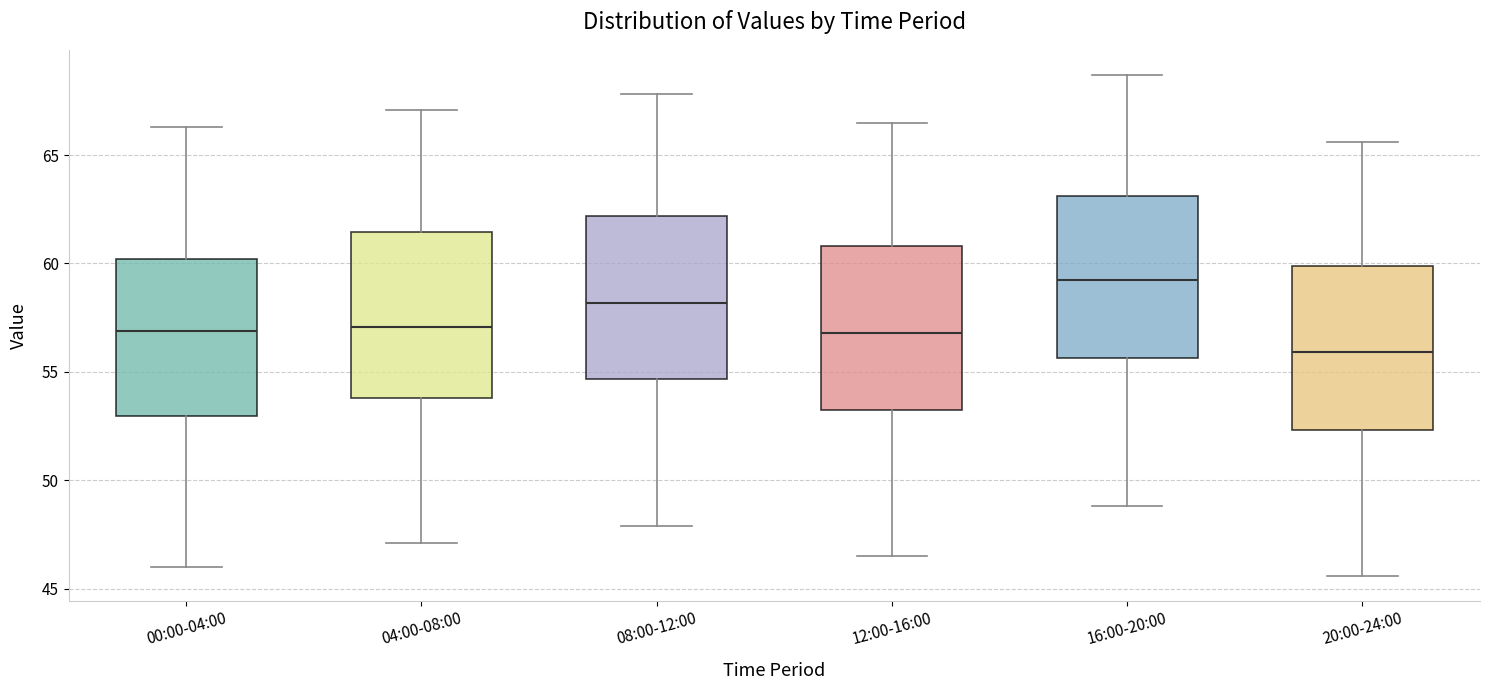

Which box's median line is the highest?

16:00-20:00